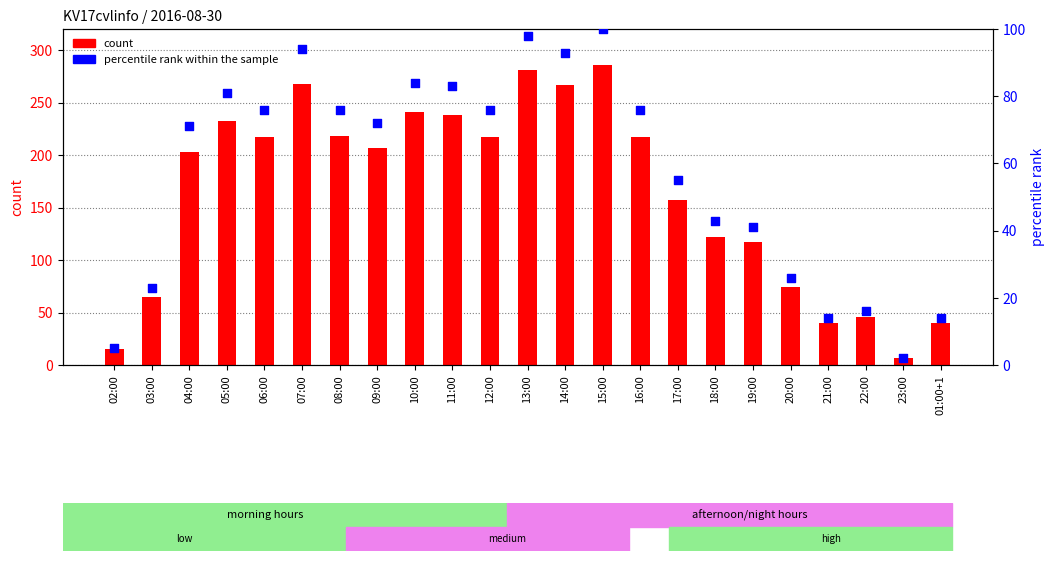

Which series has the widest spread of Y values?

count